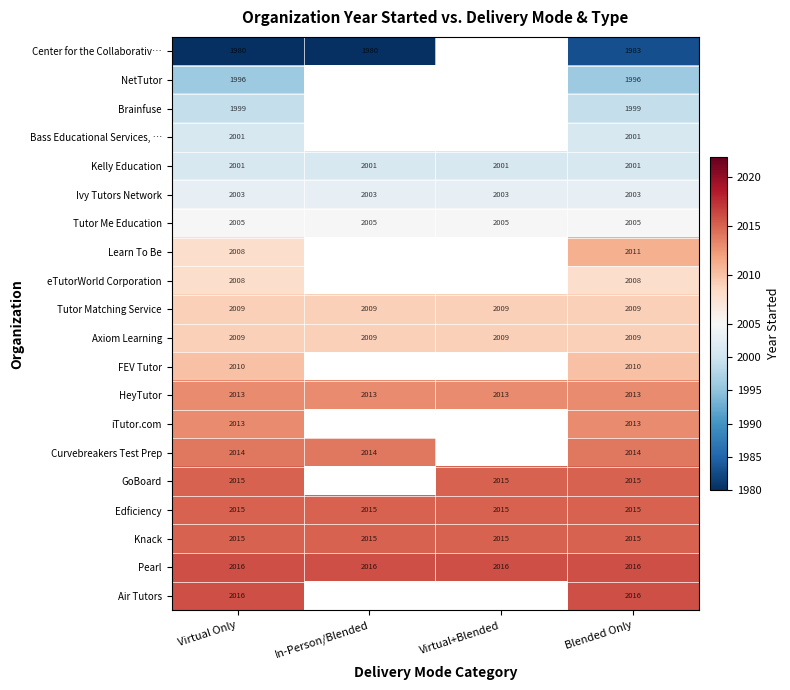

At how many categories does at least one series exceed 1985?

4